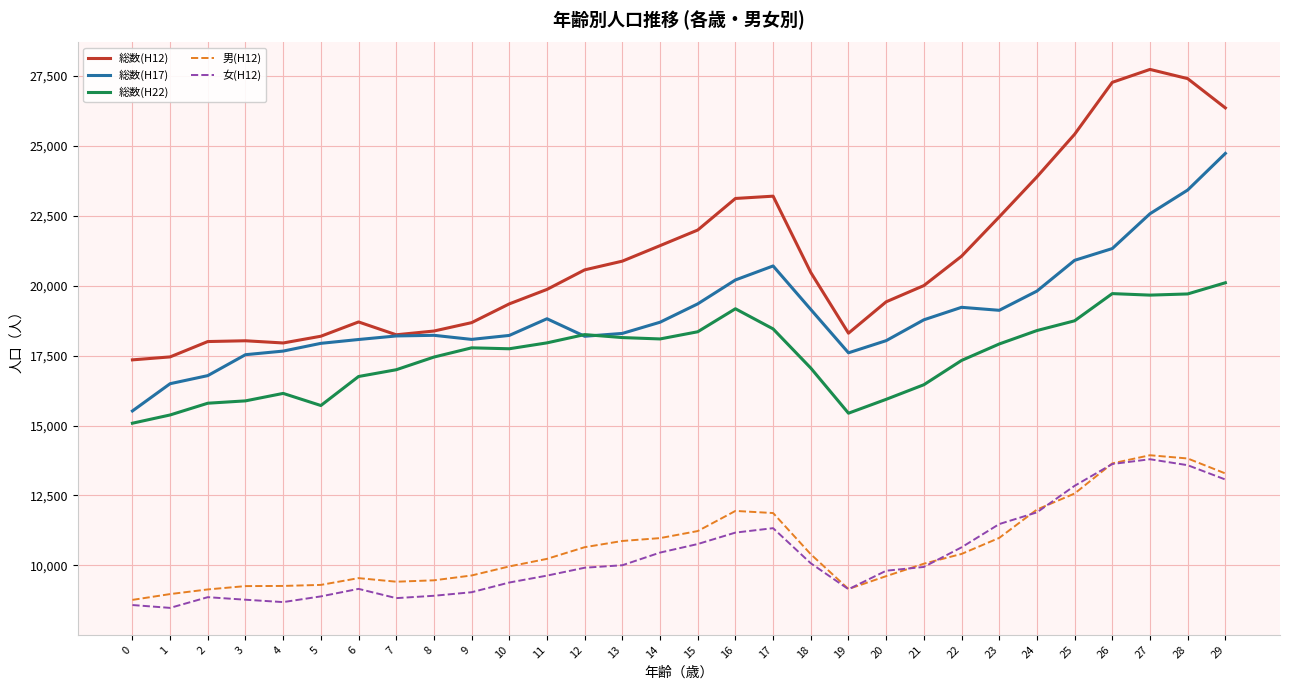

Does the chart display data point markers on the line(s)?

No